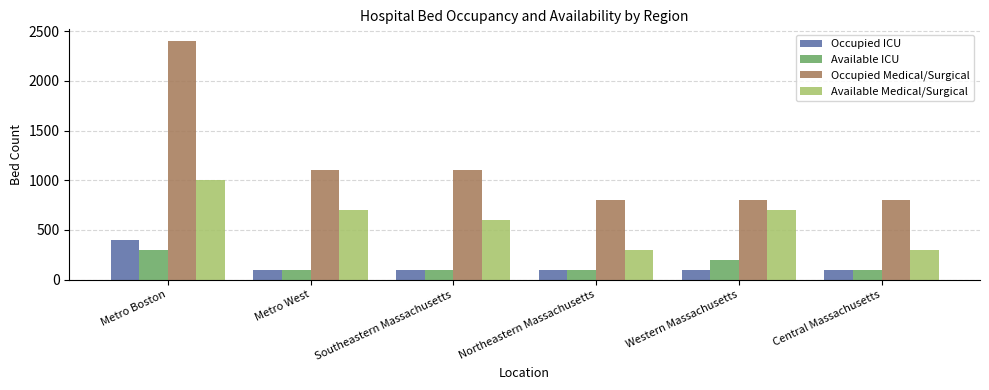

What is the label of the 5th bar from the right?

Metro West